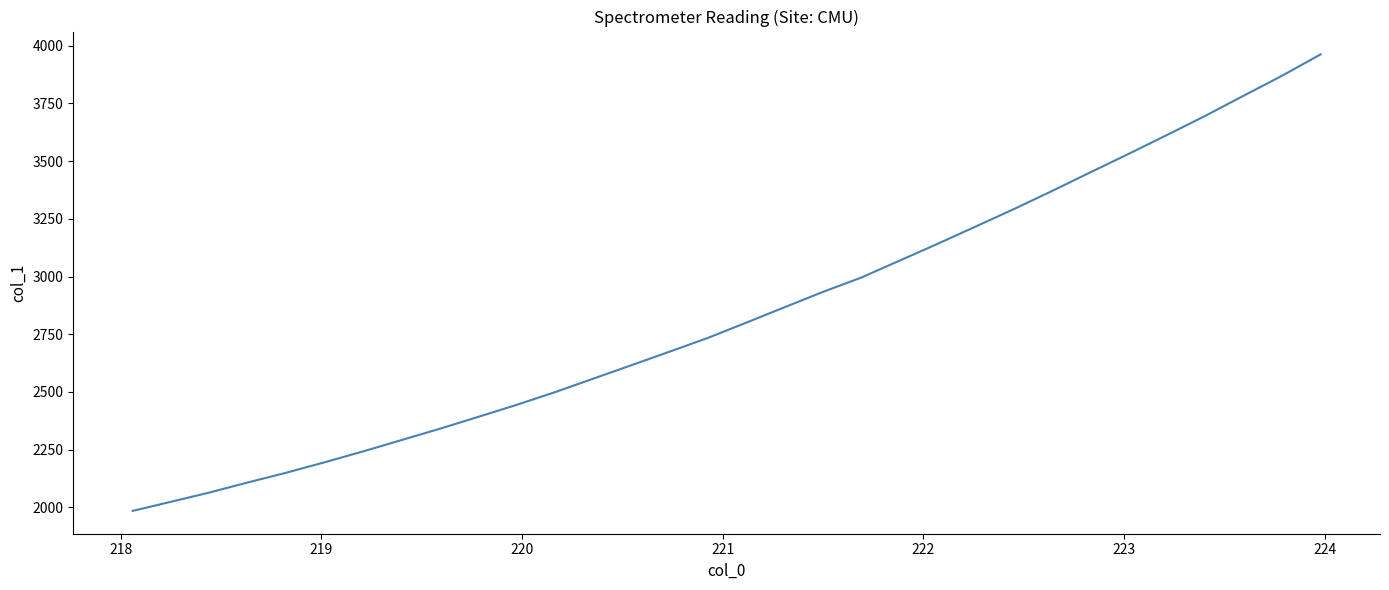

What is the maximum value shown in the chart?

3961.8